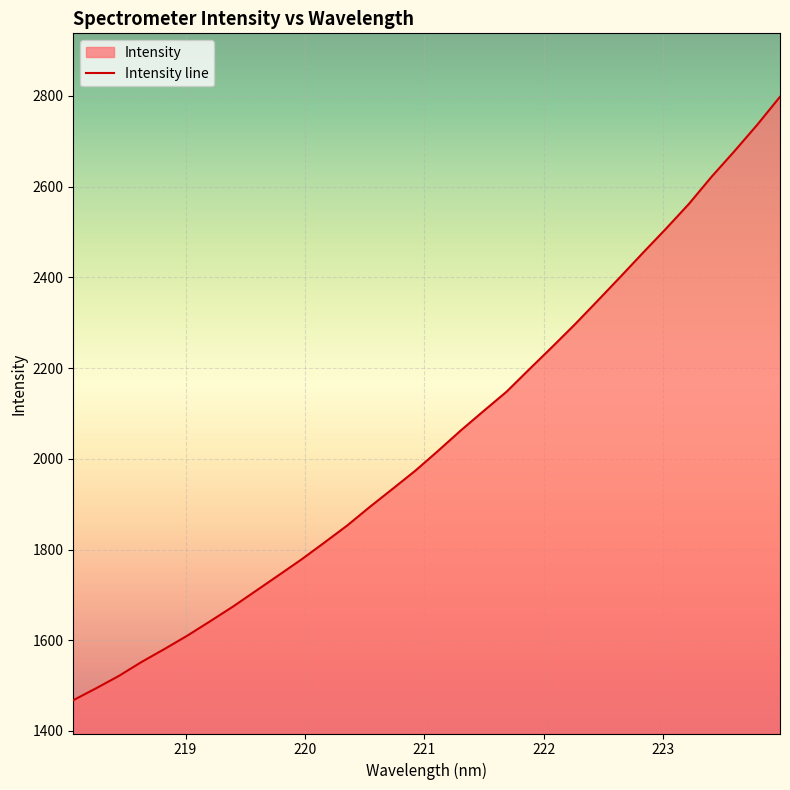

What is the greatest value displayed?

2798.0